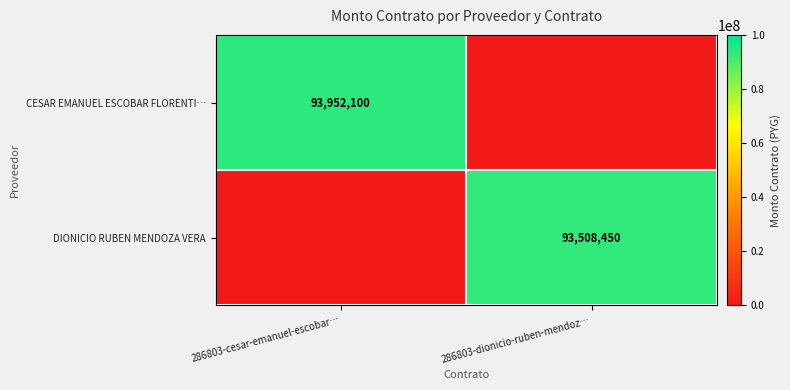

At which category is the sum across all series the highest?

286803-cesar-emanuel-escobar…